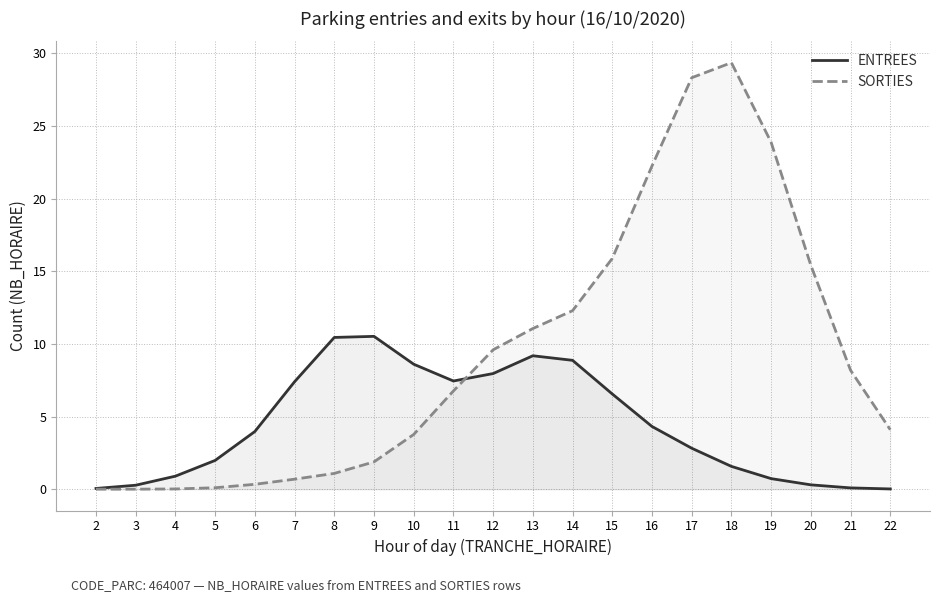

Where does the SORTIES series first go above 6?

11